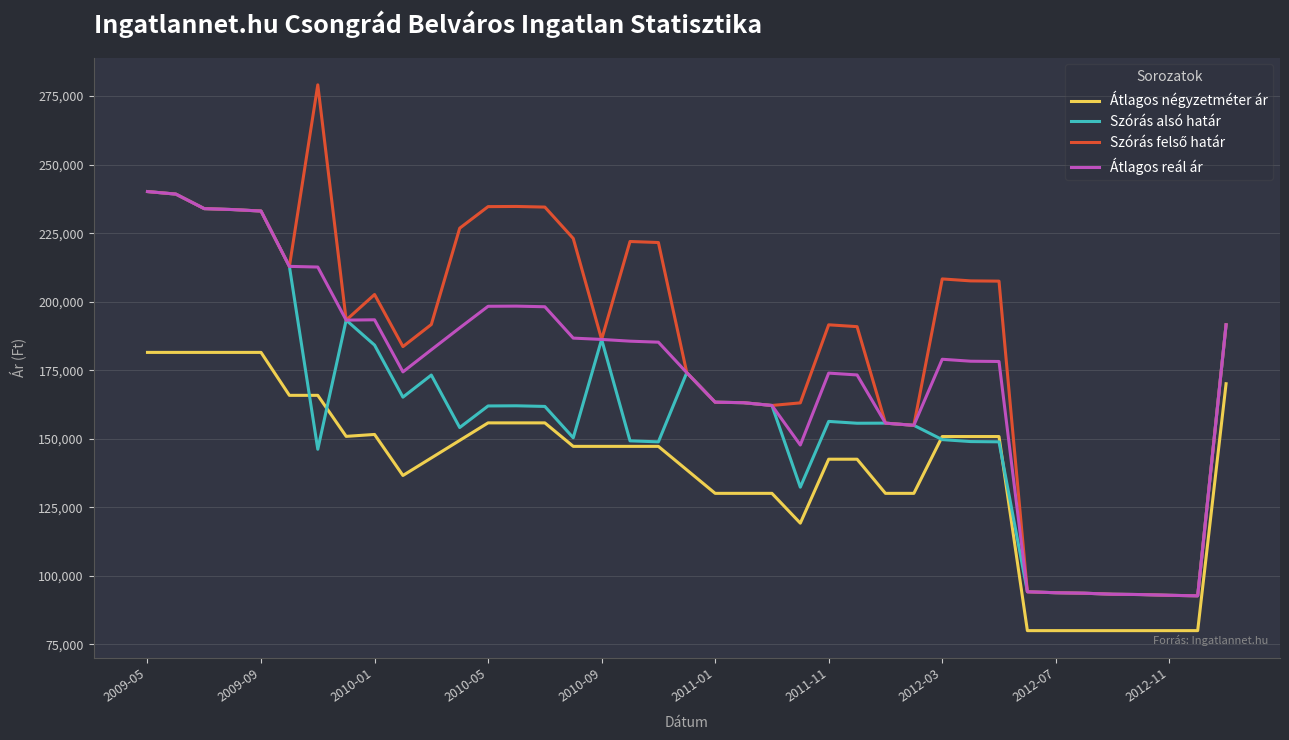

At how many categories does at least one series exceed 95556?

32